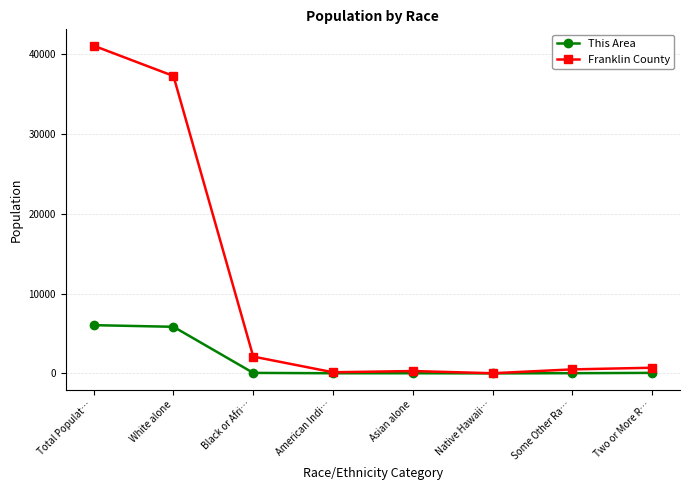

What is the smallest value displayed?

5